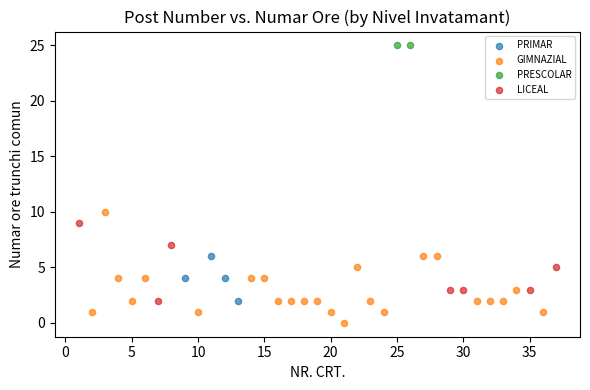

What are all the series names shown in the legend?

PRESCOLAR, LICEAL, GIMNAZIAL, PRIMAR